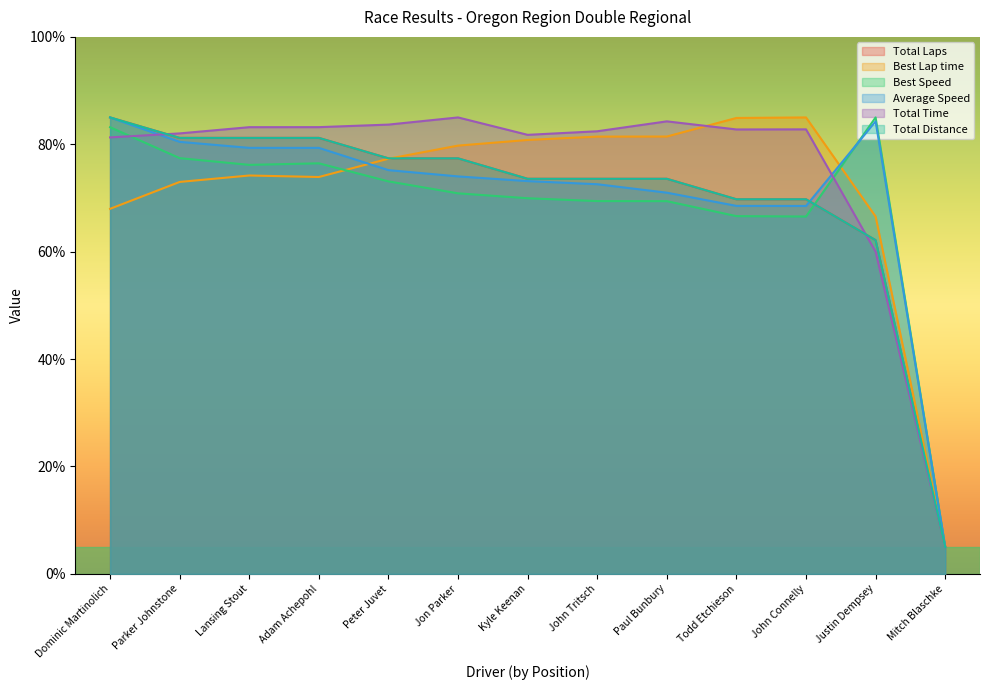

Which series has the largest total across all categories?

Total Time